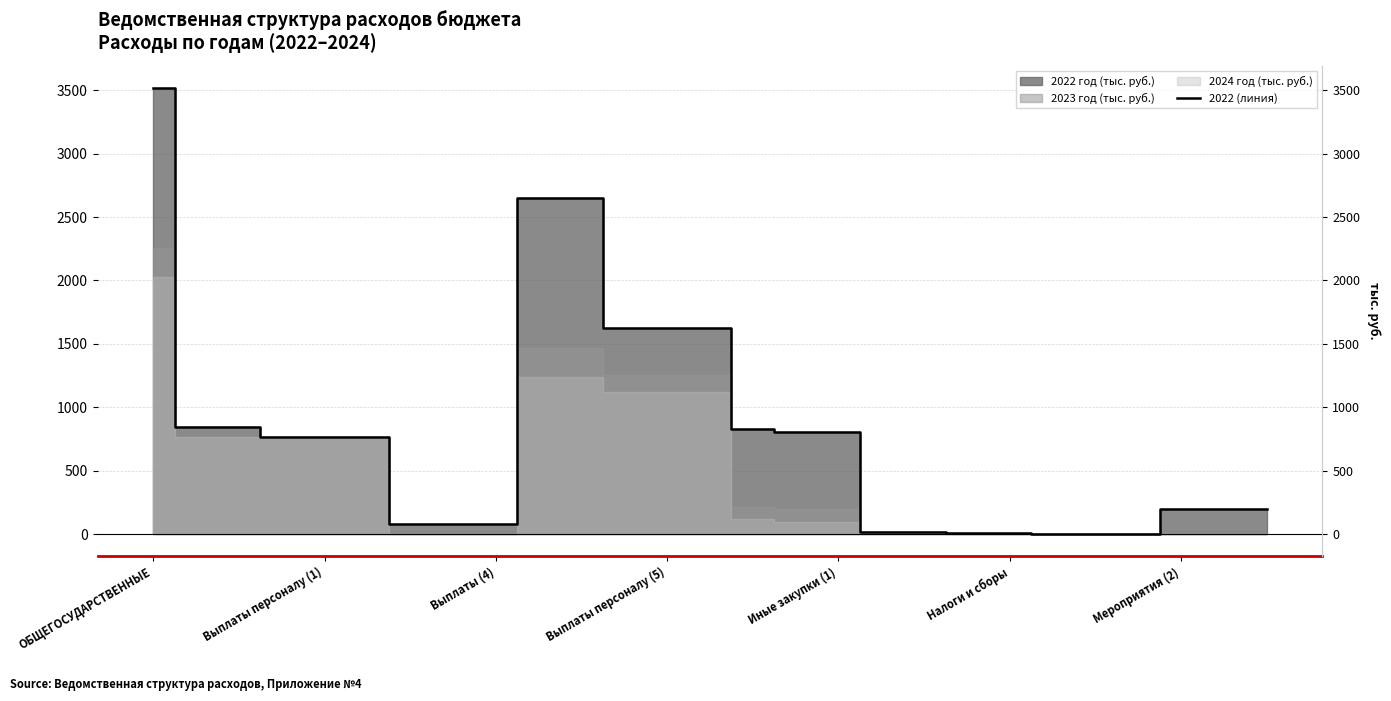

True or false: the data shows 263.0 at Выплаты персоналу (1).

False